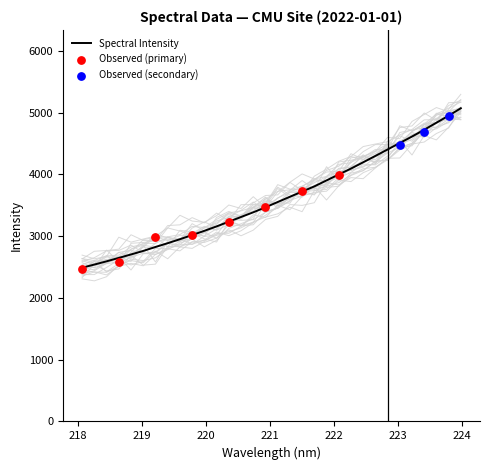

Approximately how many times larger is the value at 218.2508 compared to 221.4993?

0.7